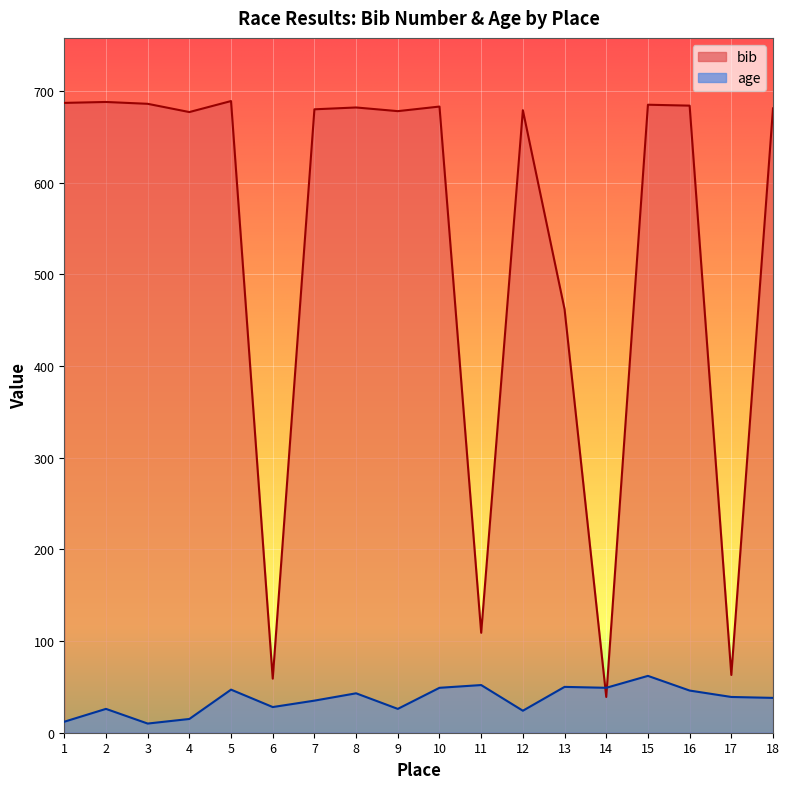

At which category does age reach its first local valley?

3